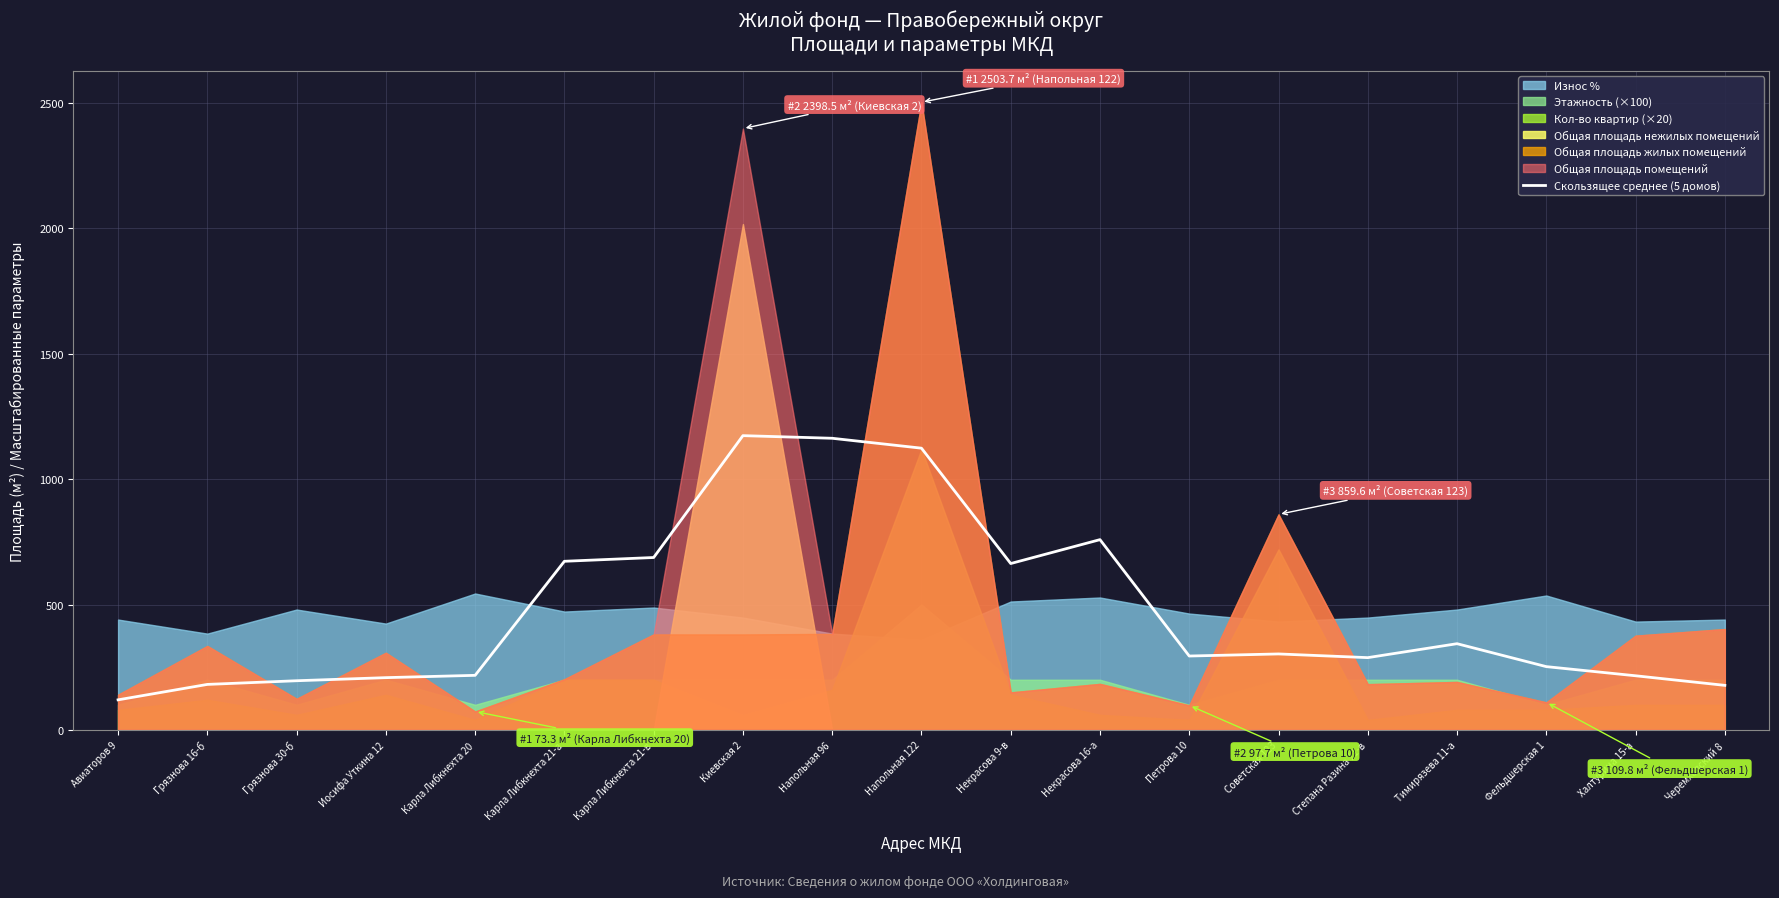

Reading left to right, what are all the values shown in this chart?

Авиаторов 9=119.8	Грязнова 16-б=181.3	Грязнова 30-б=196.0	Иосифа Уткина 12=208.3	Карла Либкнехта 20=217.5	Карла Либкнехта 21-а=672.5	Карла Либкнехта 21-в=687.5	Киевская 2=1173.6	Напольная 96=1163.1	Напольная 122=1123.7	Некрасова 9-в=663.5	Некрасова 16-а=758.8	Петрова 10=294.6	Советская 123=302.9	Степана Разина 11-в=288.1	Тимирязева 11-а=343.8	Фельдшерская 1=252.3	Халтурина 15-а=215.8	Черемховский 8=177.6